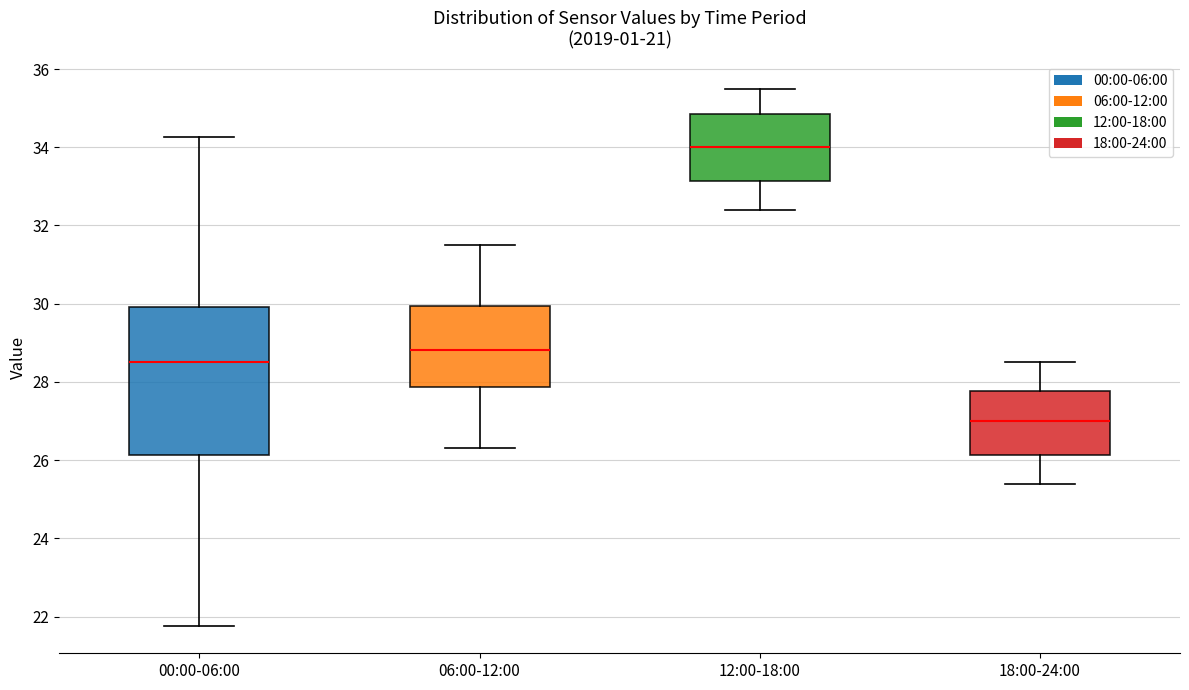

Reading left to right, transcribe this box plot: for each box, give where its median line is, the range the box spans, and where its two whiskers end, as read against the y-axis. The values are not printed on the chart, so give them approximately, as read against the axis.

00:00-06:00: median 28.6, box 26.2 to 30.0, whiskers 21.8 to 34.2
06:00-12:00: median 28.8, box 27.8 to 30.0, whiskers 26.4 to 31.6
12:00-18:00: median 34.0, box 33.2 to 34.8, whiskers 32.4 to 35.6
18:00-24:00: median 27.0, box 26.2 to 27.8, whiskers 25.4 to 28.6